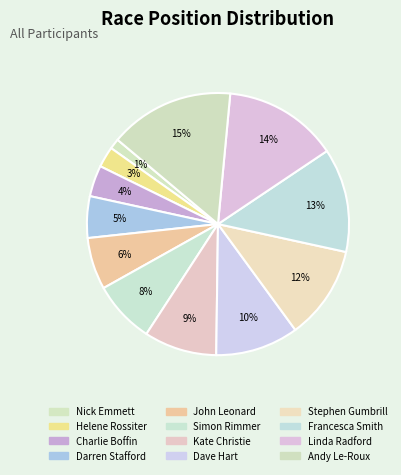

Count the number of slices in the pie.

12